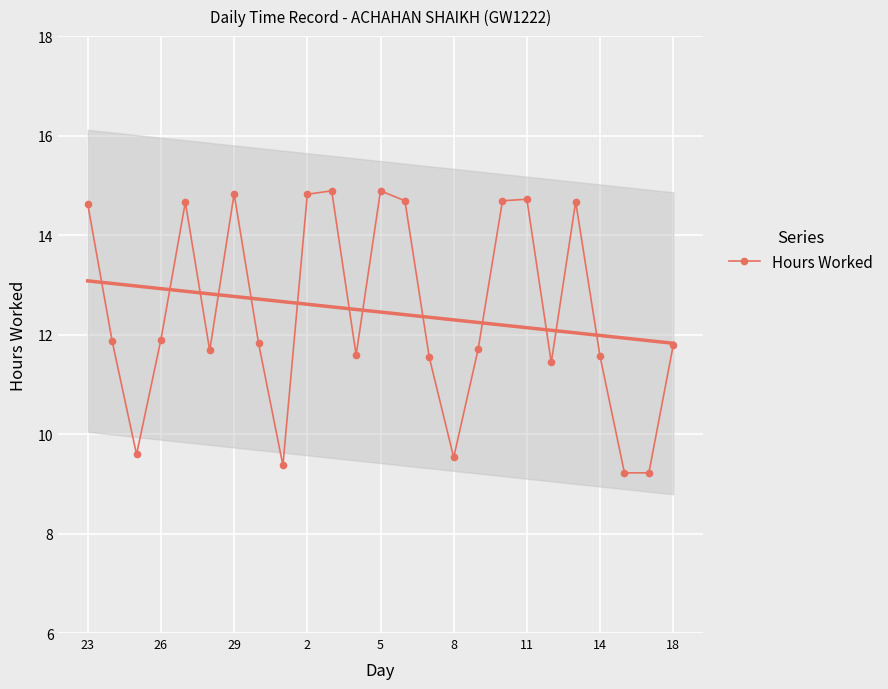

How many data points are less than 11?

5